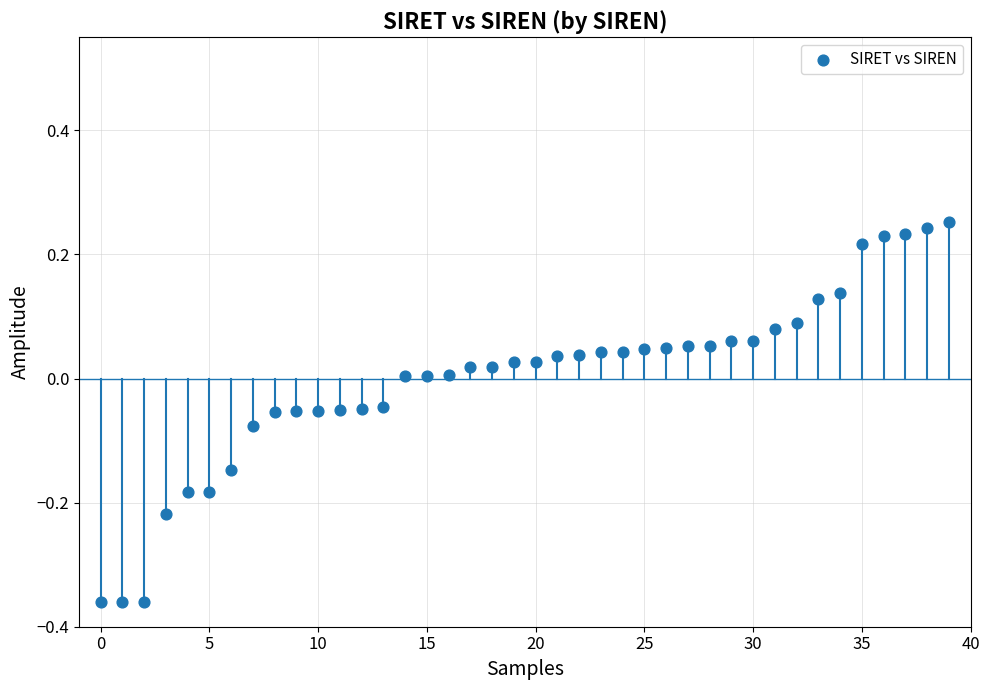

What is the range of Y values (max minus min)?

0.6